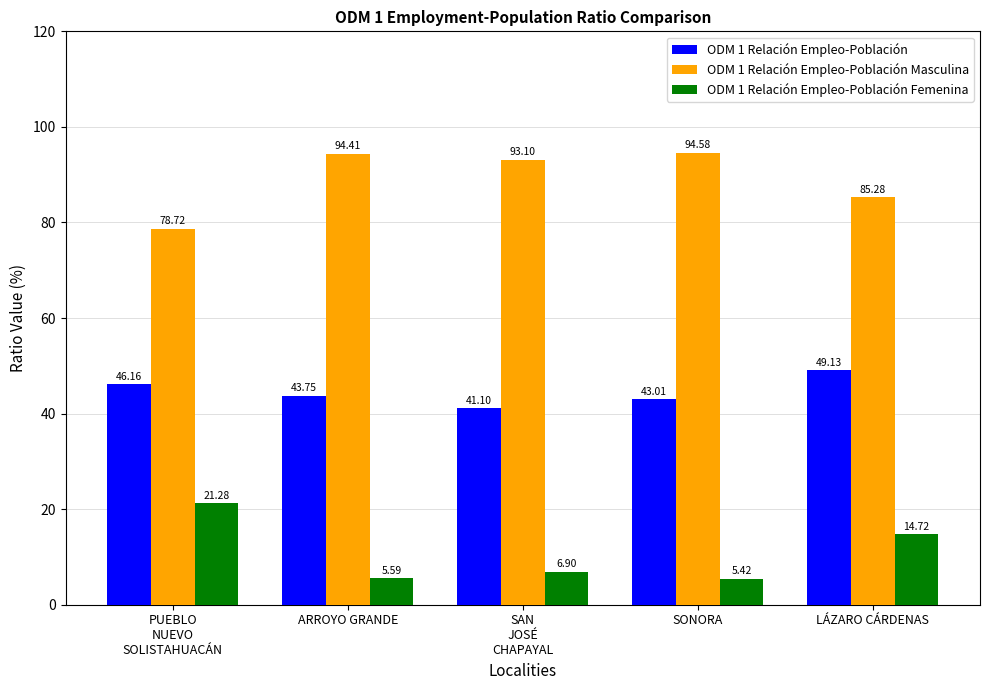

How many distinct data groups are displayed?

3